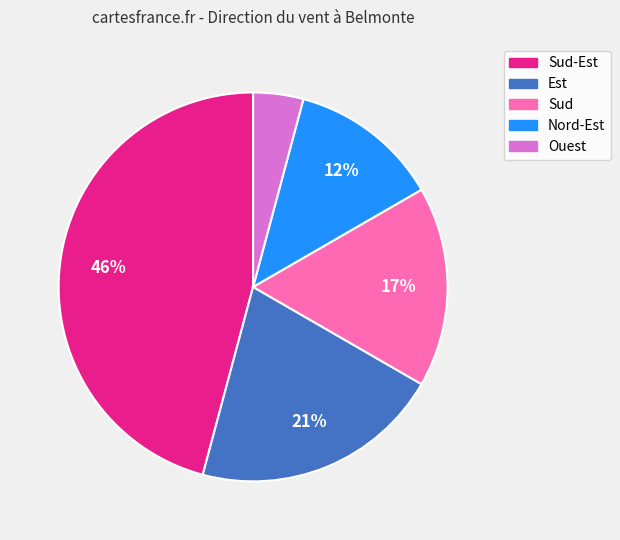

How many slices are in this pie chart?

5